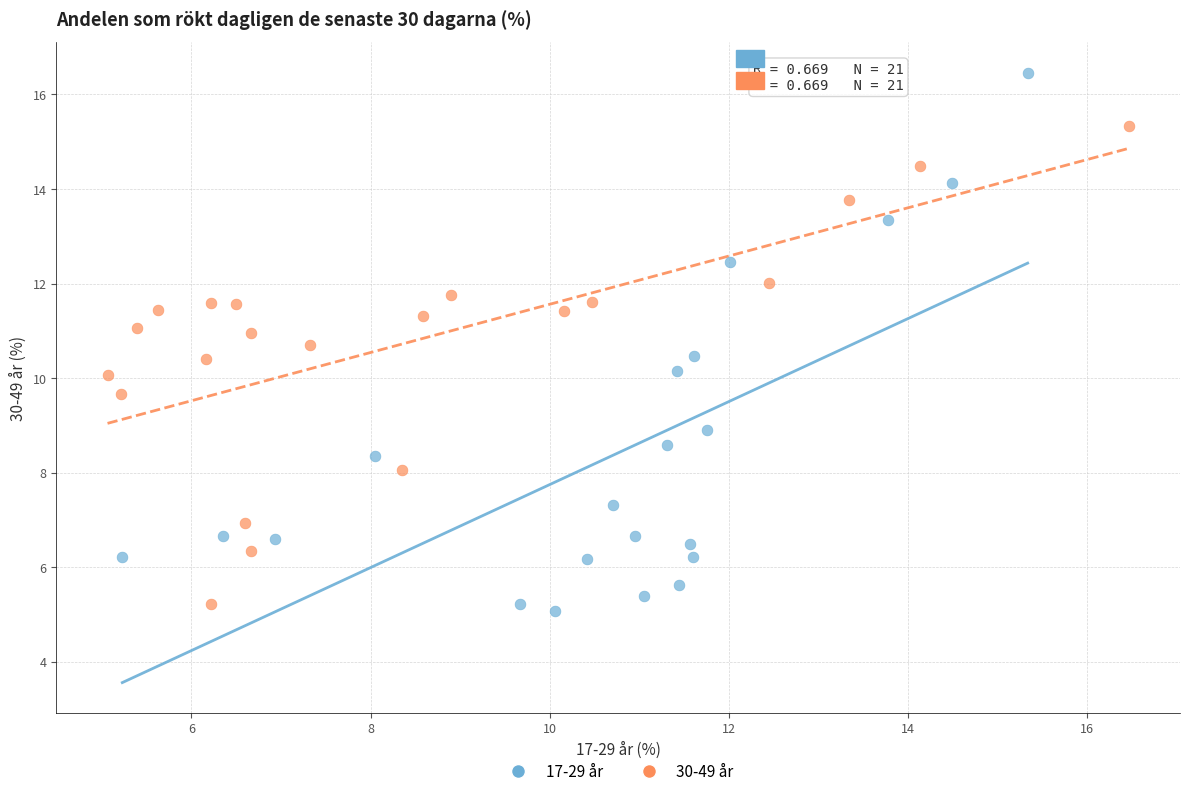

Which series has the widest spread of Y values?

17-29 år